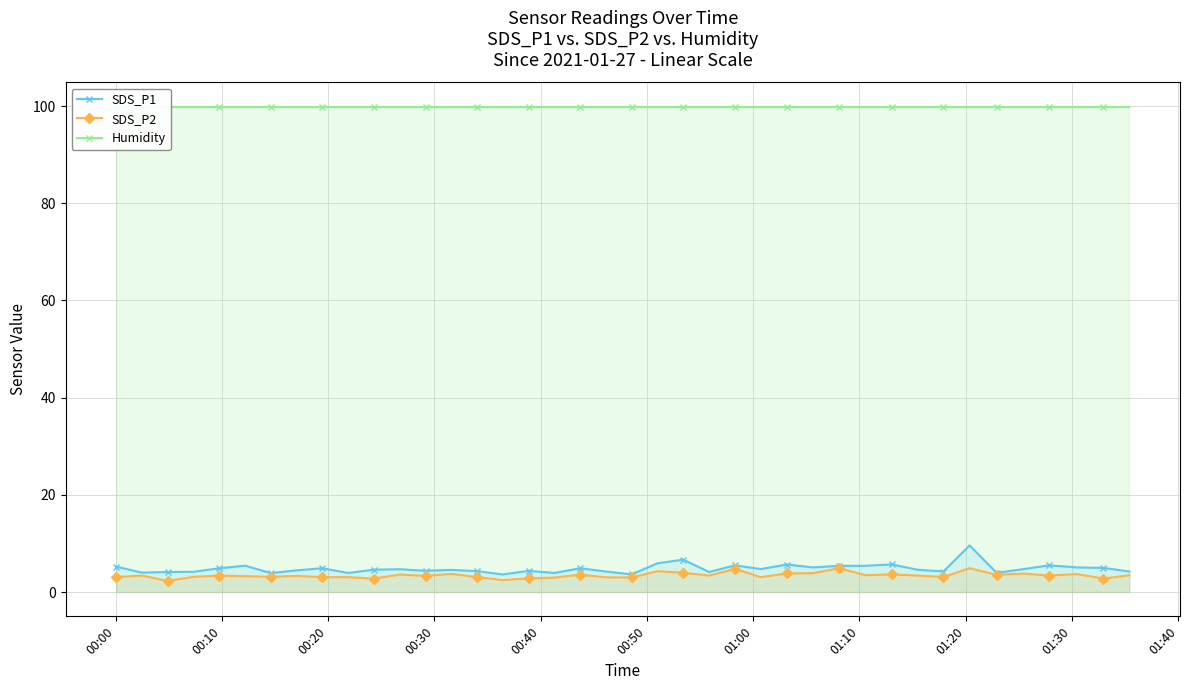

What is the lowest value of the SDS_P1 series?

3.6